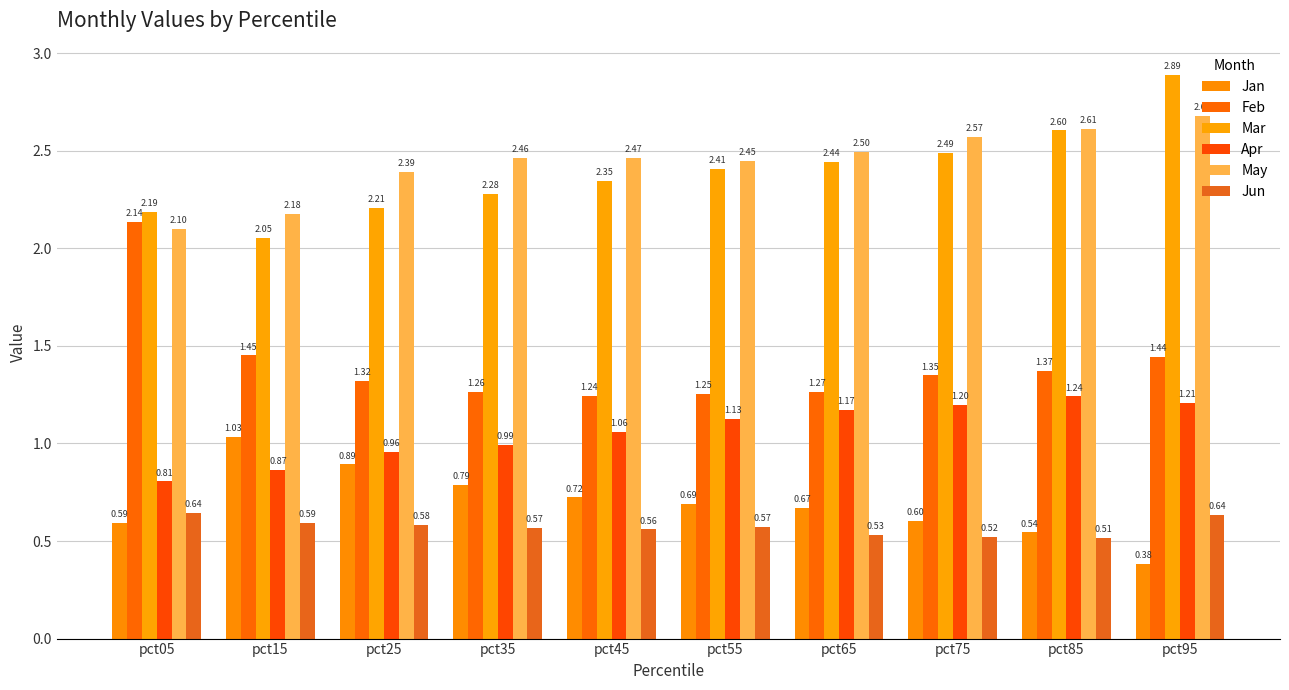

What is the maximum value shown in the chart?

2.9